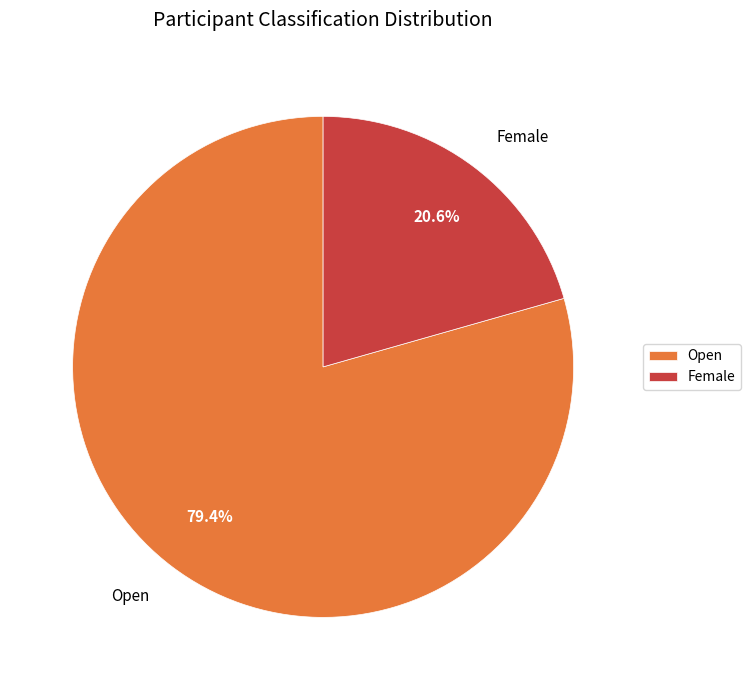

To the nearest percent, what is the difference between the largest and smallest slice percentages?

59%